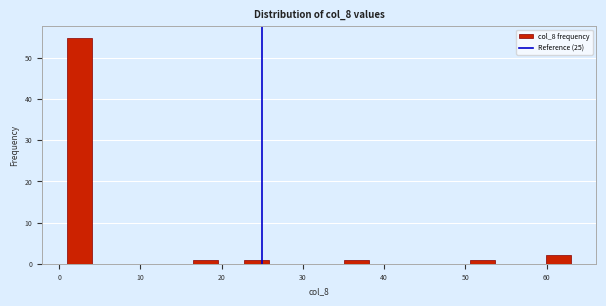

Around what value on the x-axis is the tallest bar? Give the approximate position of its centre, as read against the axis.

3